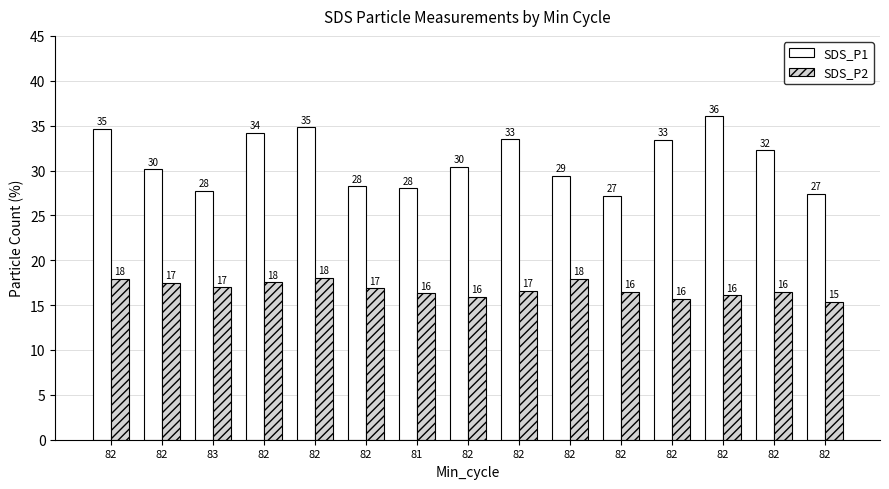

At which category is the sum across all series the highest?

82